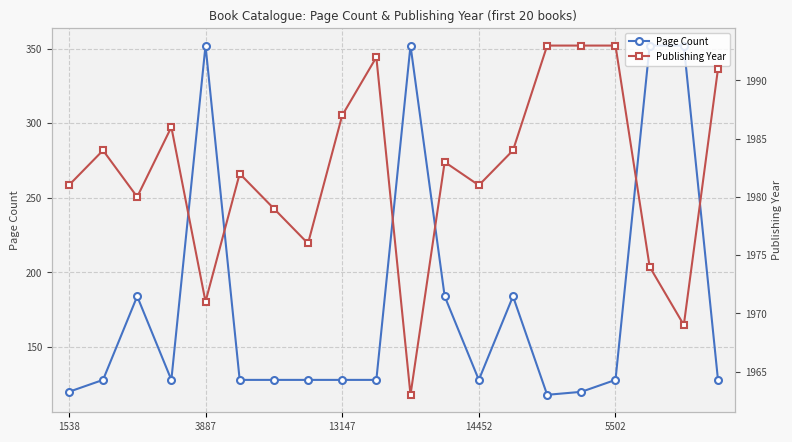

What is the sum of all Publishing Year values?

39642